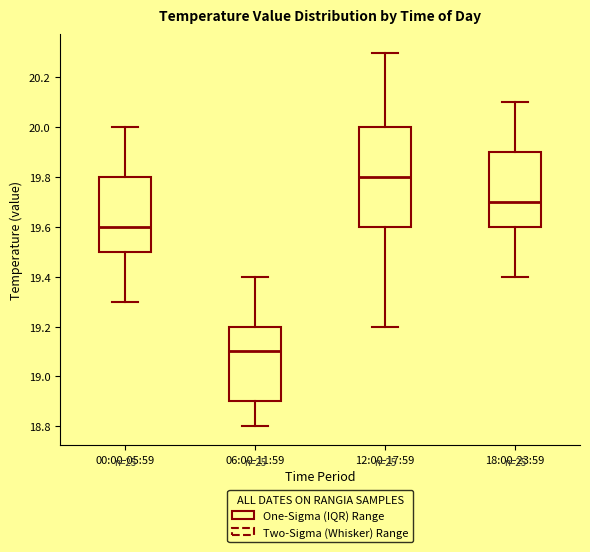

Reading left to right, read every box against the y-axis: the position of its median line, the range the box covers, and the ends of its whiskers. The values are not printed on the chart, so give them approximately, as read against the axis.

00:00-05:59: median 19.6, box 19.5 to 19.8, whiskers 19.3 to 20.0
06:00-11:59: median 19.1, box 18.9 to 19.2, whiskers 18.8 to 19.4
12:00-17:59: median 19.8, box 19.6 to 20.0, whiskers 19.2 to 20.3
18:00-23:59: median 19.7, box 19.6 to 19.9, whiskers 19.4 to 20.1